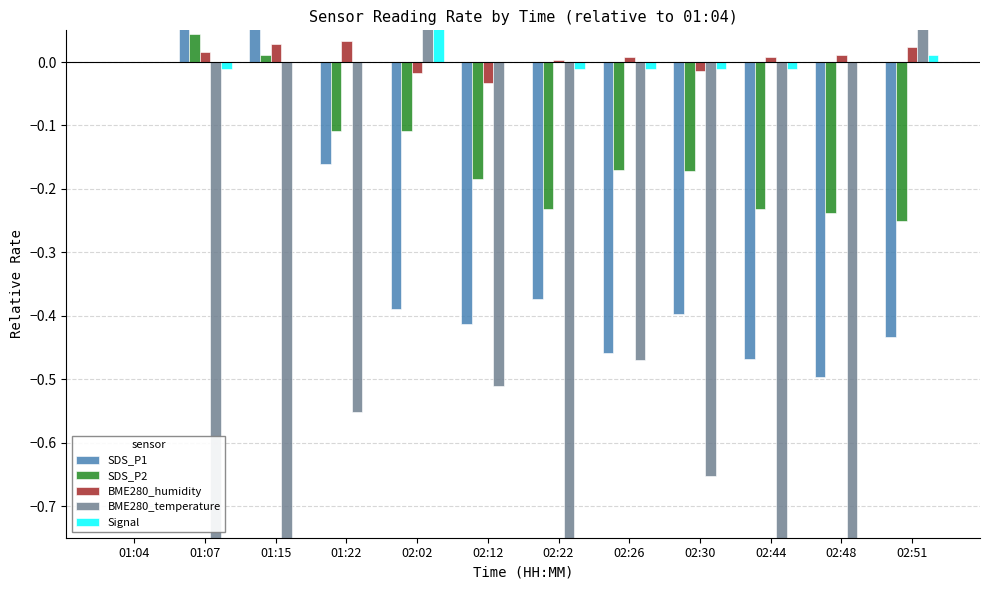

List the series in order of their peak value, highest first.

Signal, SDS_P1, BME280_temperature, SDS_P2, BME280_humidity